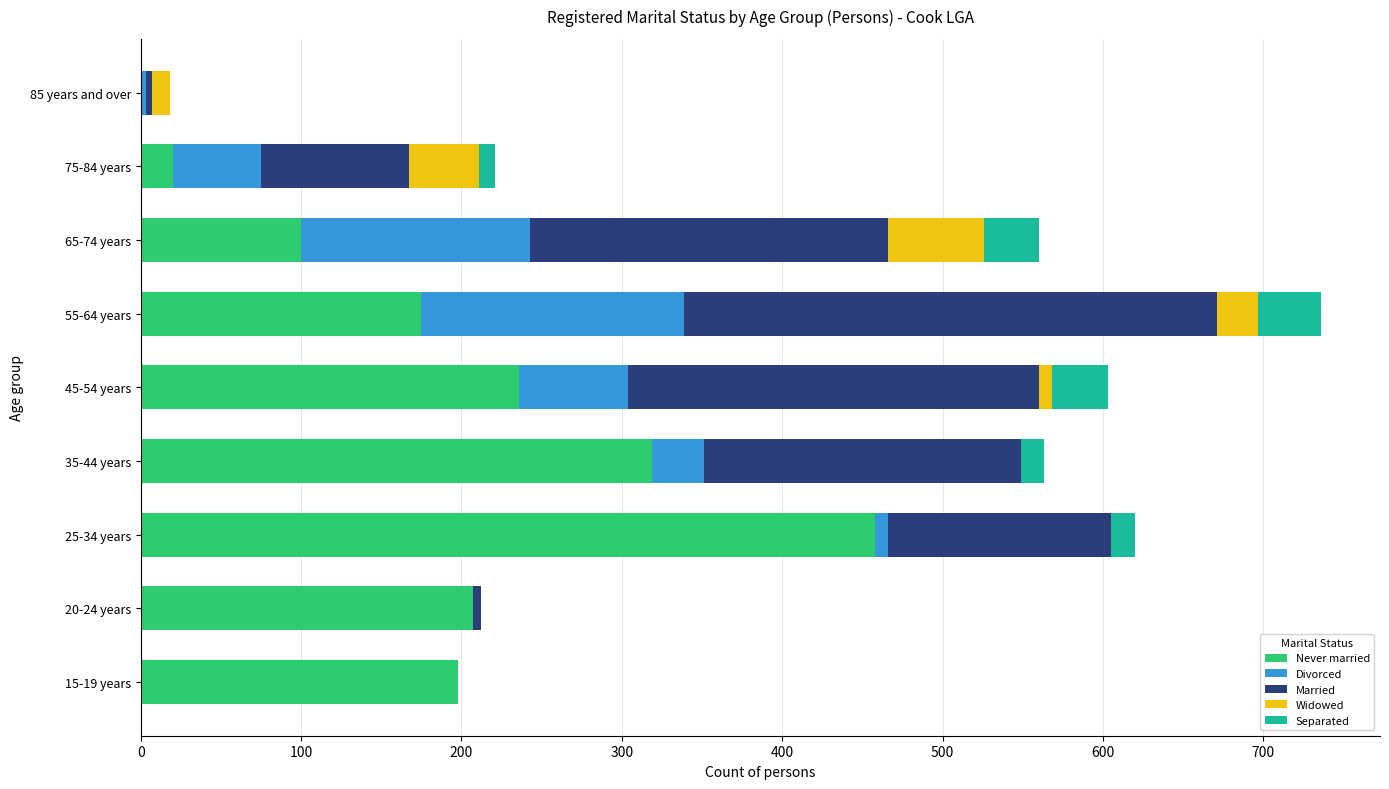

At which category is the sum across all series the highest?

55-64 years